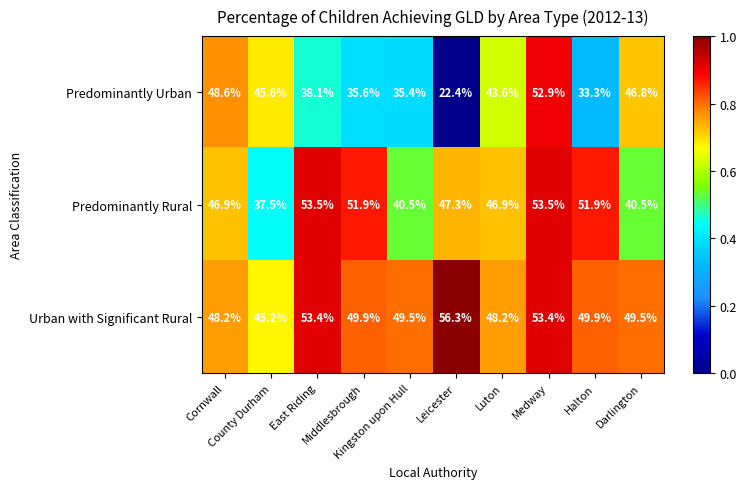

What is the average value of the Predominantly Rural series?

47.0